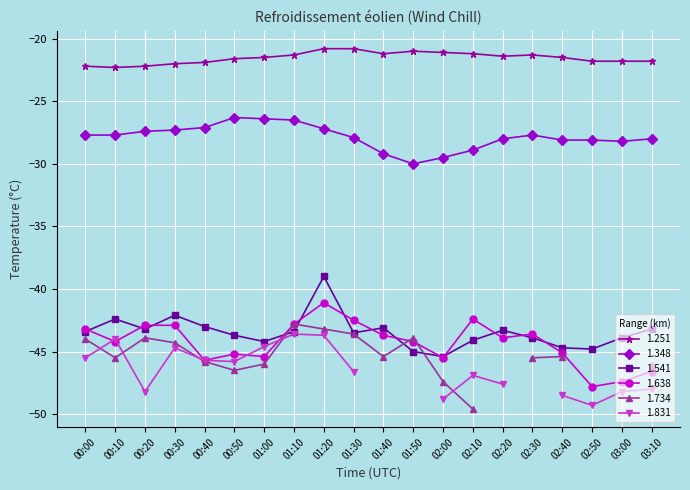

Which has a higher value, 01:40 or 02:00?

02:00